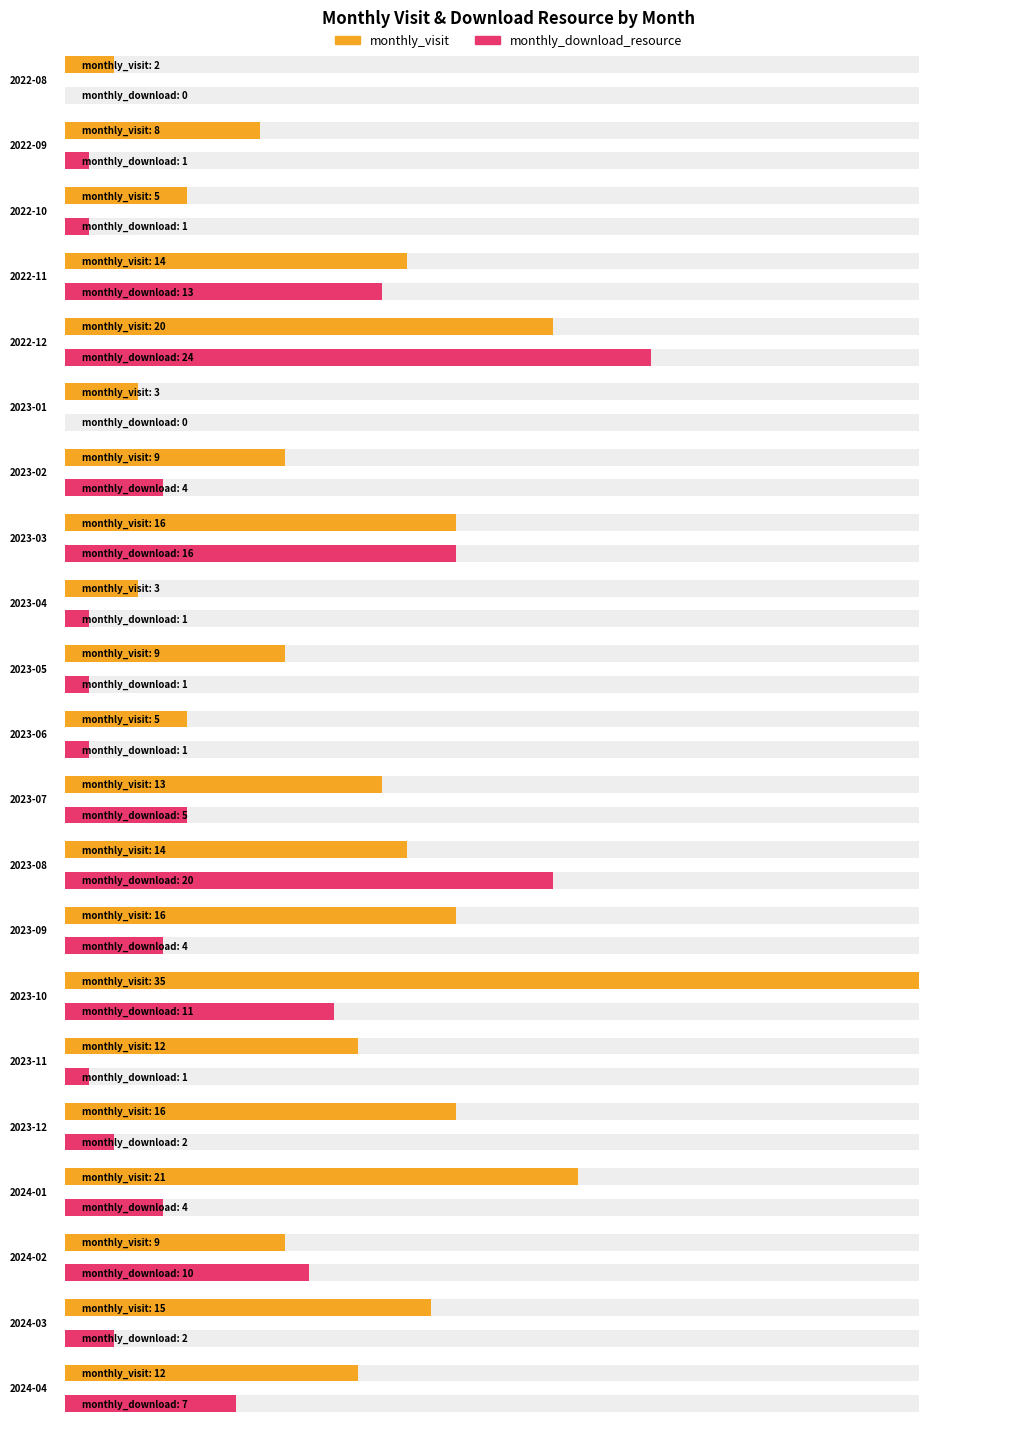

How many bars are there in each group?

2